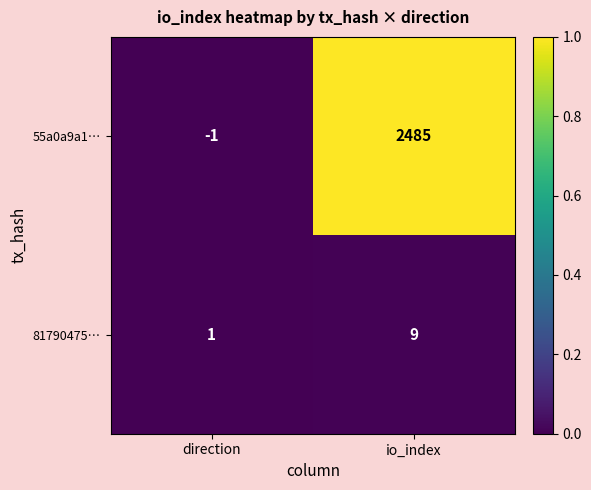

At how many categories does at least one series exceed 0?

2